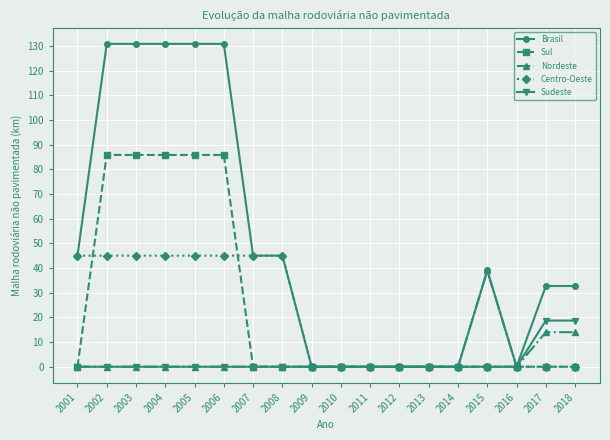

What is the difference between the maximum and minimum values in the Nordeste series?

39.0